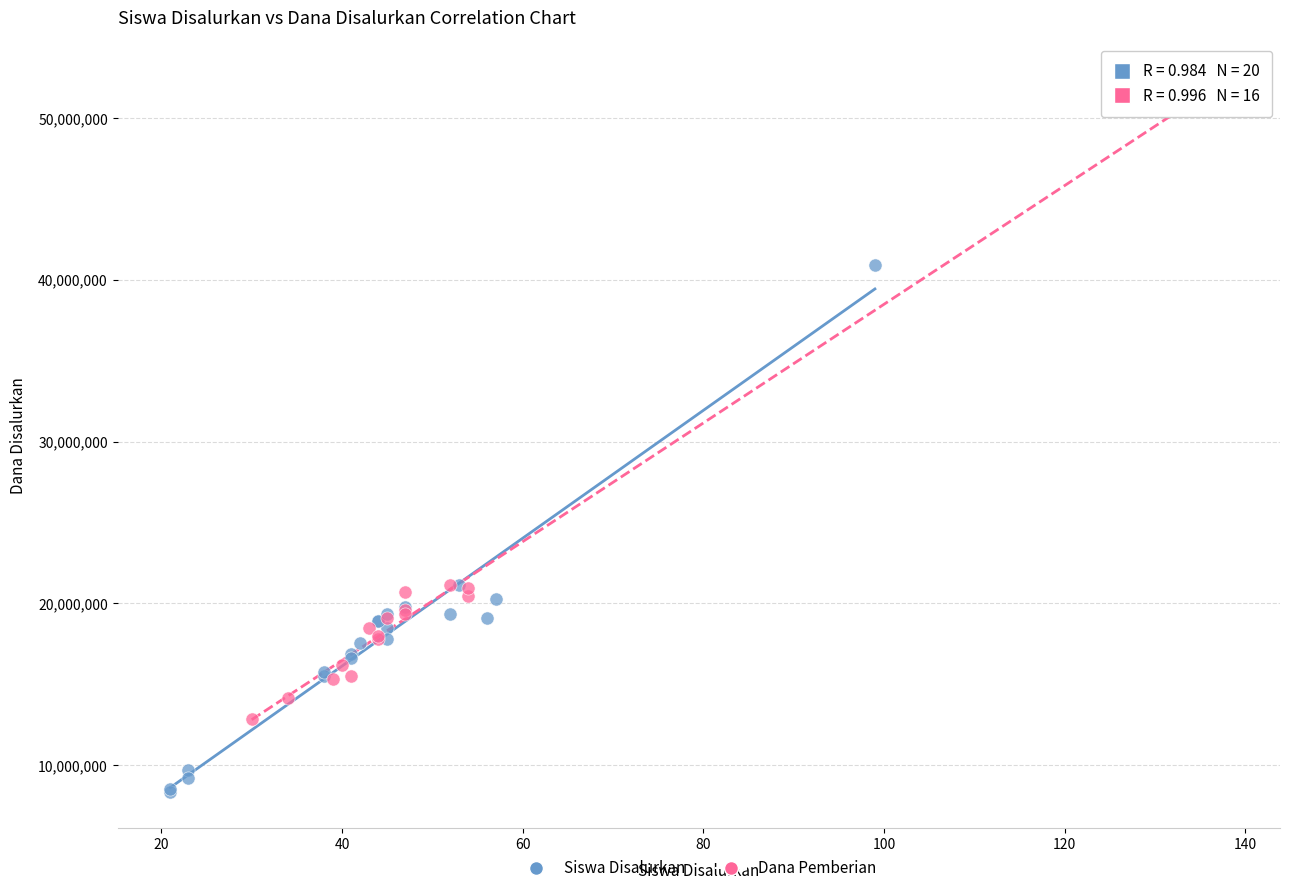

Which series reaches the minimum Y coordinate?

Siswa Disalurkan